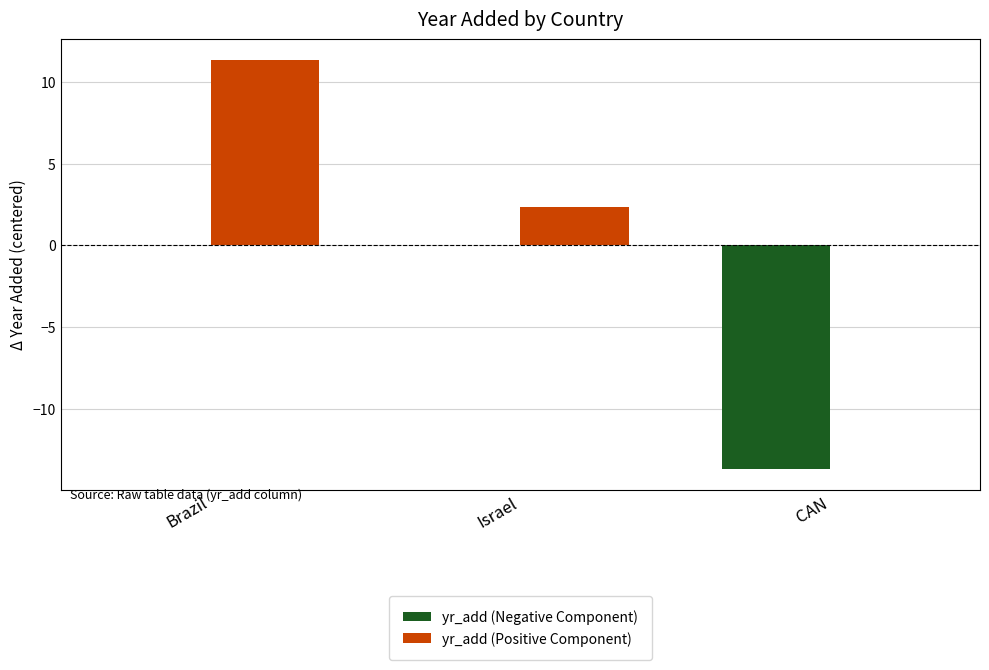

How many data points does each series have?

3